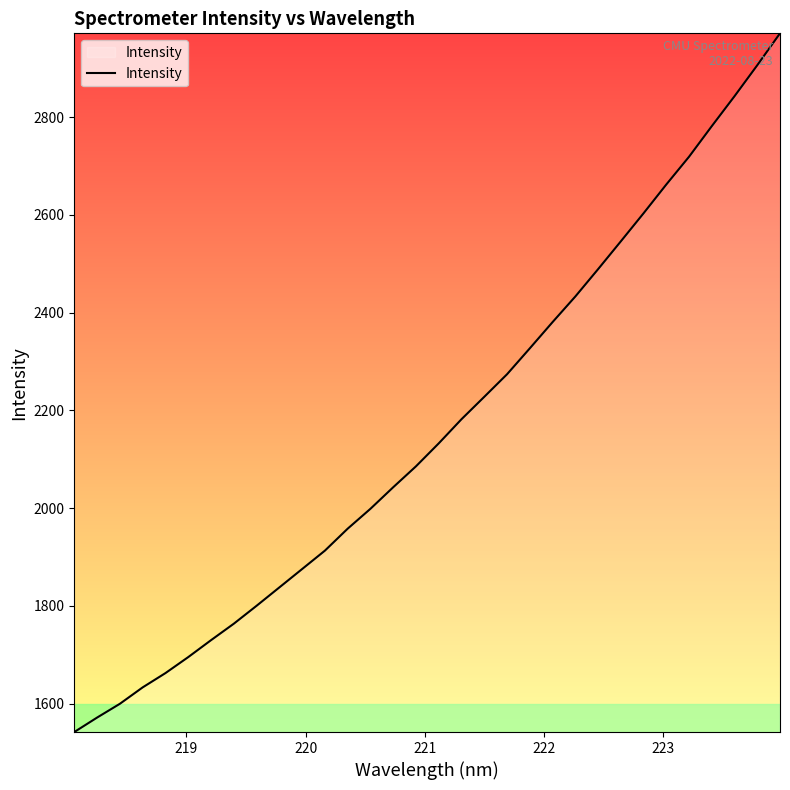

True or false: the data has more than 1 interior local peaks.

False